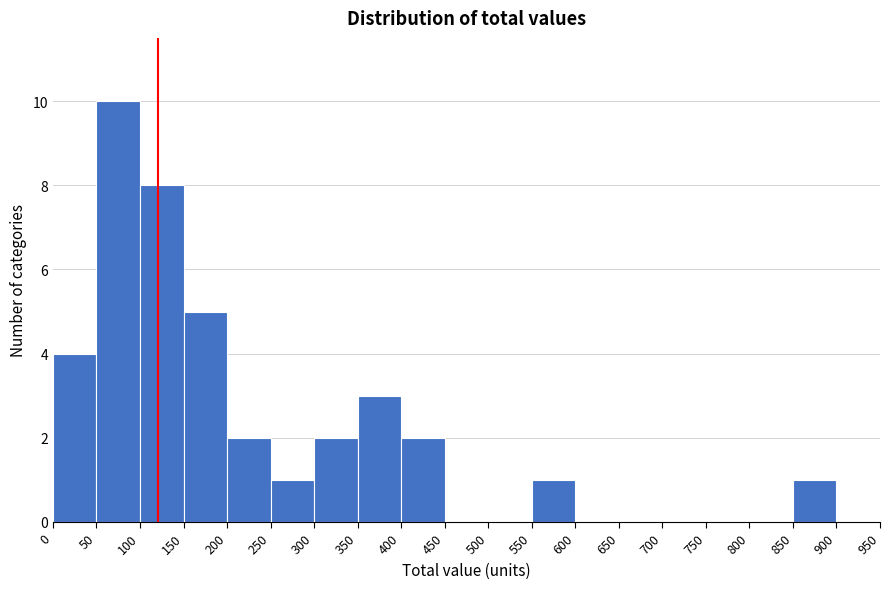

How tall is the bar that spans 350 to 400 on the x-axis? The values are not printed on the chart, so give them approximately, as read against the axis.

3